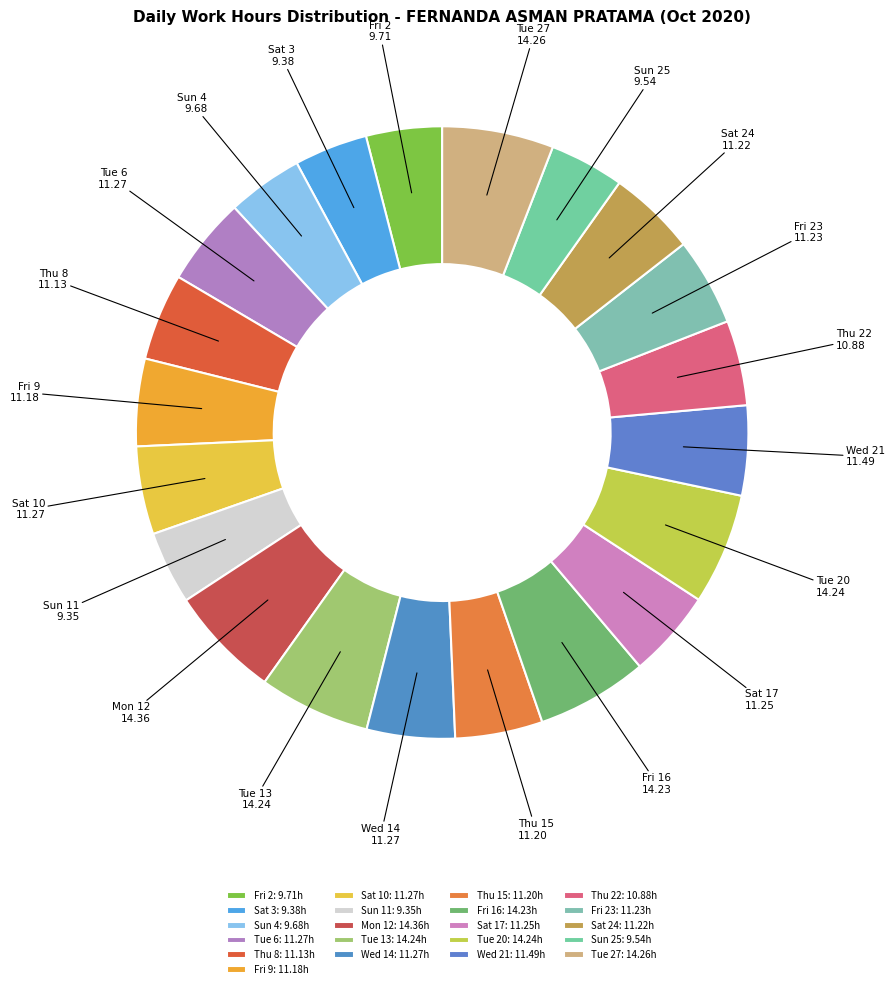

Count the number of slices in the pie.

21